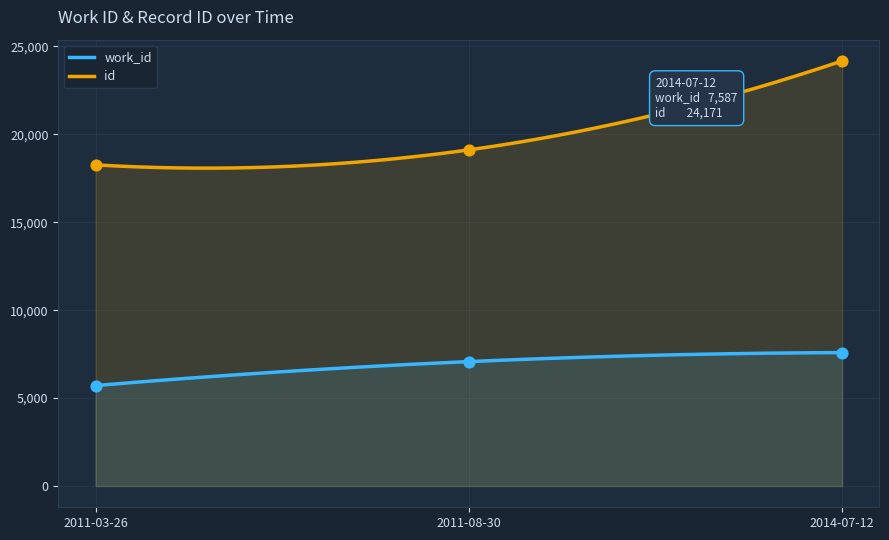

Which series reaches the minimum Y coordinate?

work_id